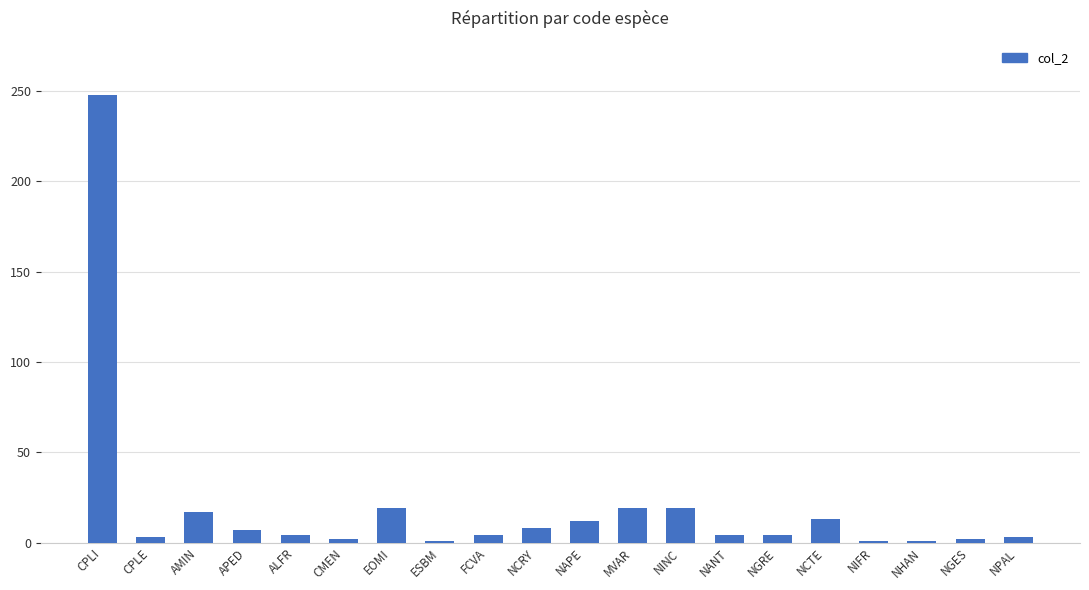

At which category does the chart reach its peak across all series?

CPLI